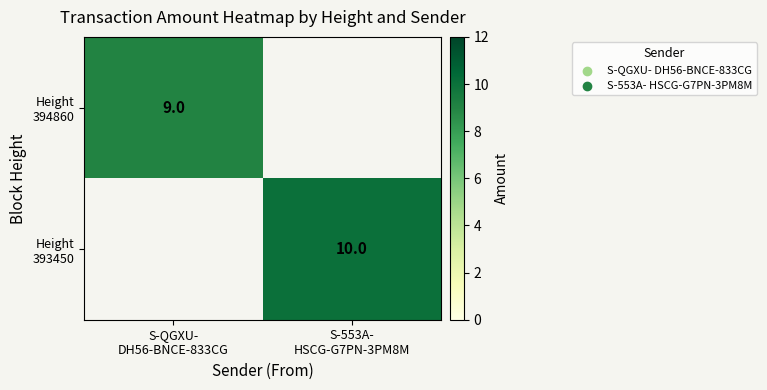

True or false: Height 393450 has a value of 0 at S-QGXU- DH56-BNCE-833CG.

True